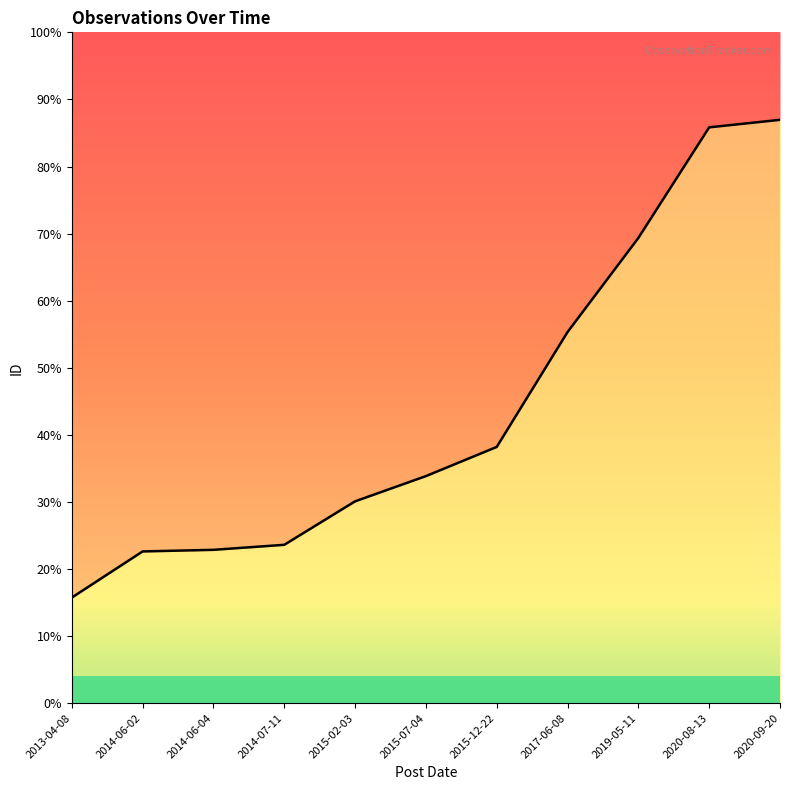

How many values exceed 1269?

5